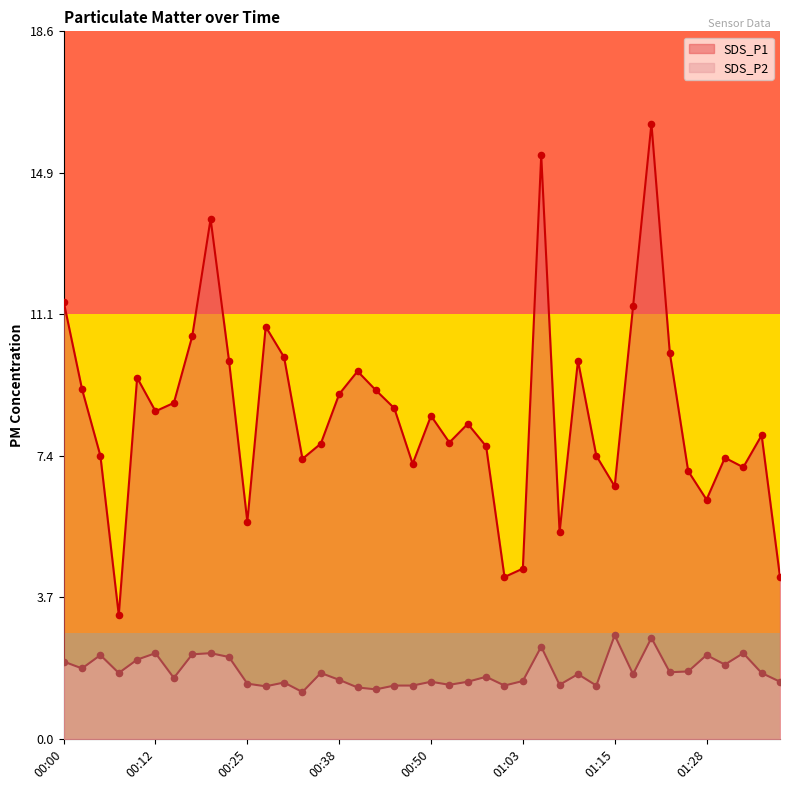

Which series contains the highest Y value?

SDS_P1